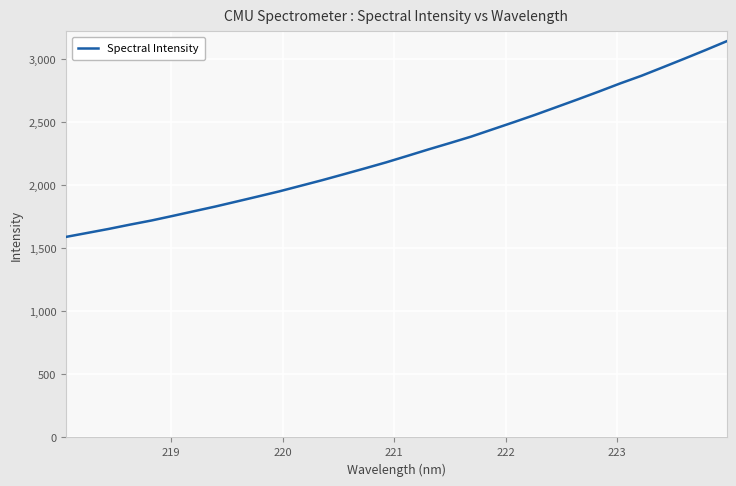

What is the greatest value displayed?

3141.0